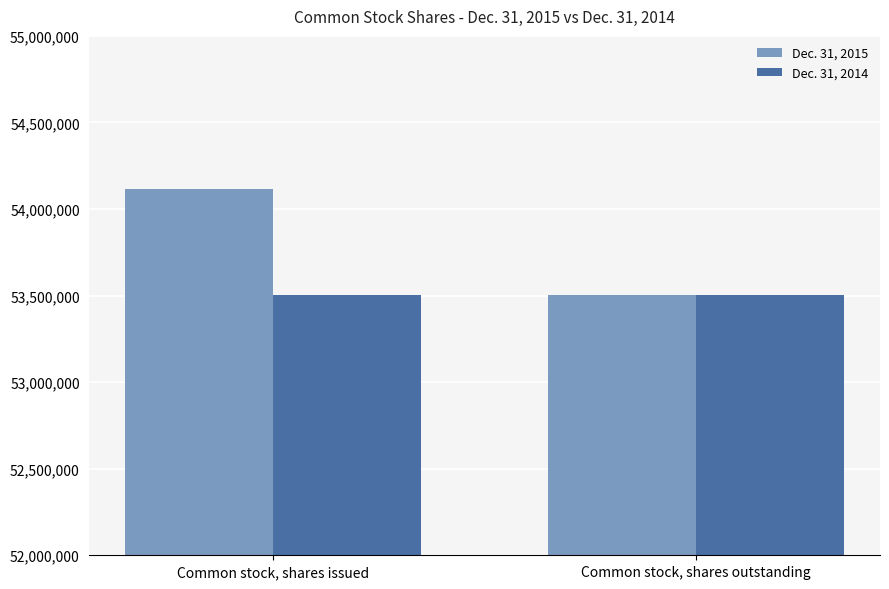

What is the minimum value for Dec. 31, 2014?

53504296